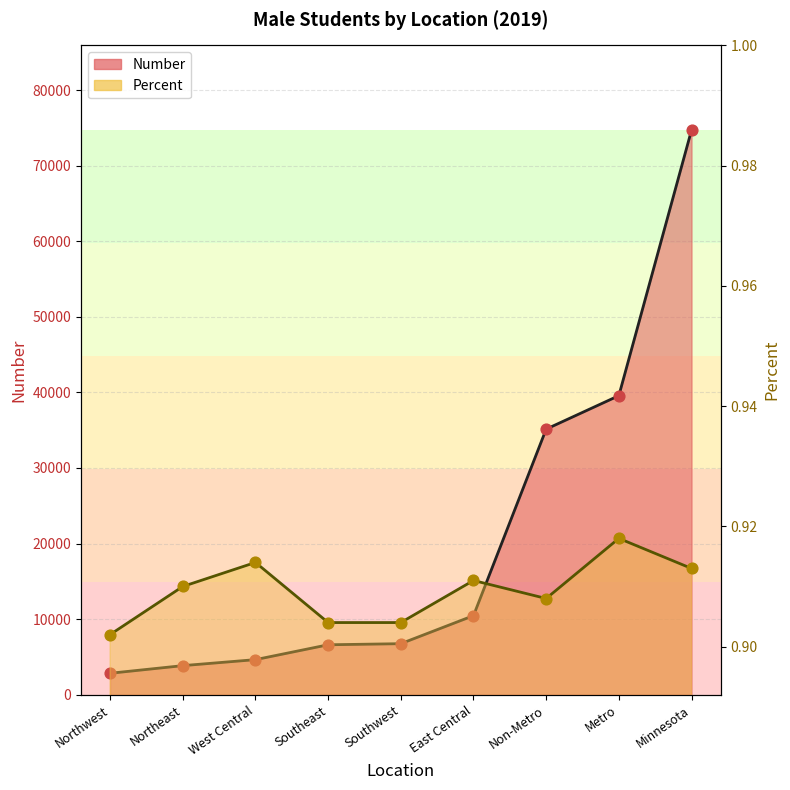

Which series contains the lowest Y value?

Percent